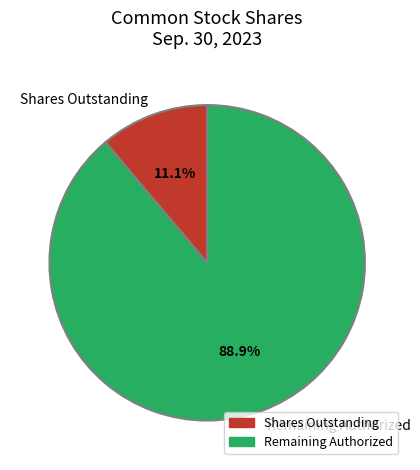

Which slice represents more than half of the pie?

Remaining Authorized